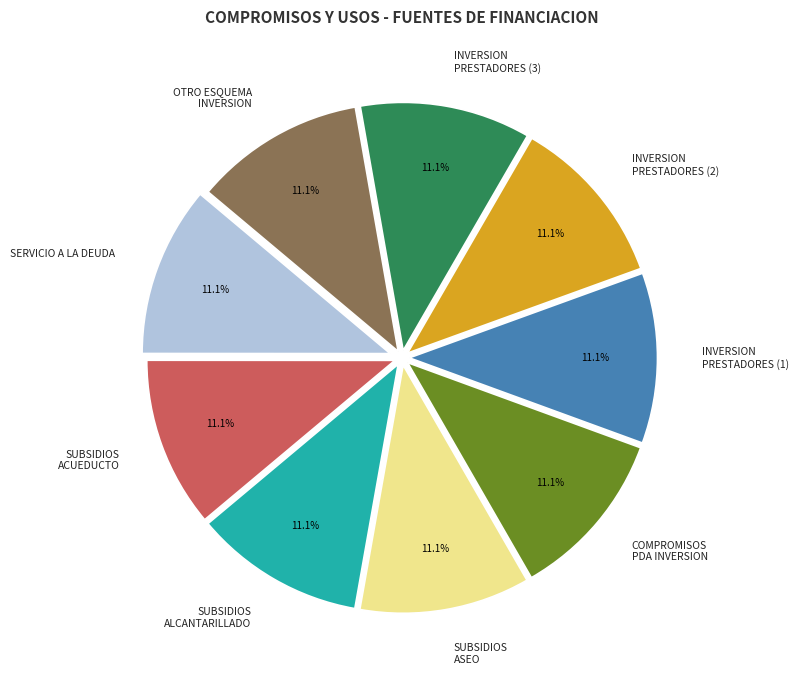

What is the ratio of the value at SUBSIDIOS ALCANTARILLADO to the value at OTRO ESQUEMA INVERSION?

1.0